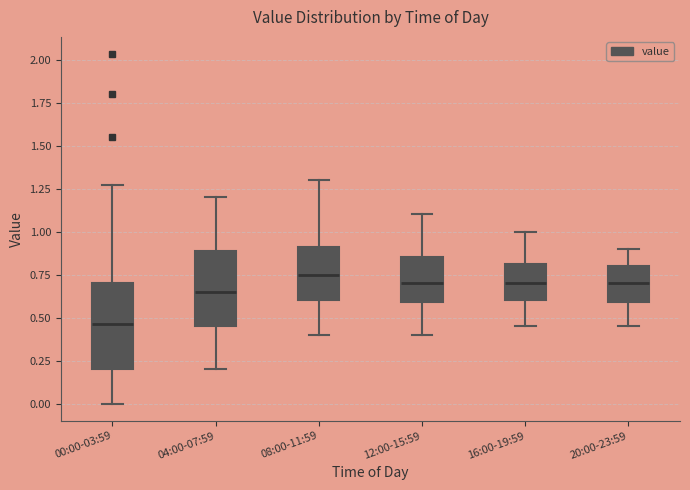

Where does the lower whisker of the box for 04:00-07:59 end on the y-axis? The values are not printed on the chart, so give them approximately, as read against the axis.

0.20